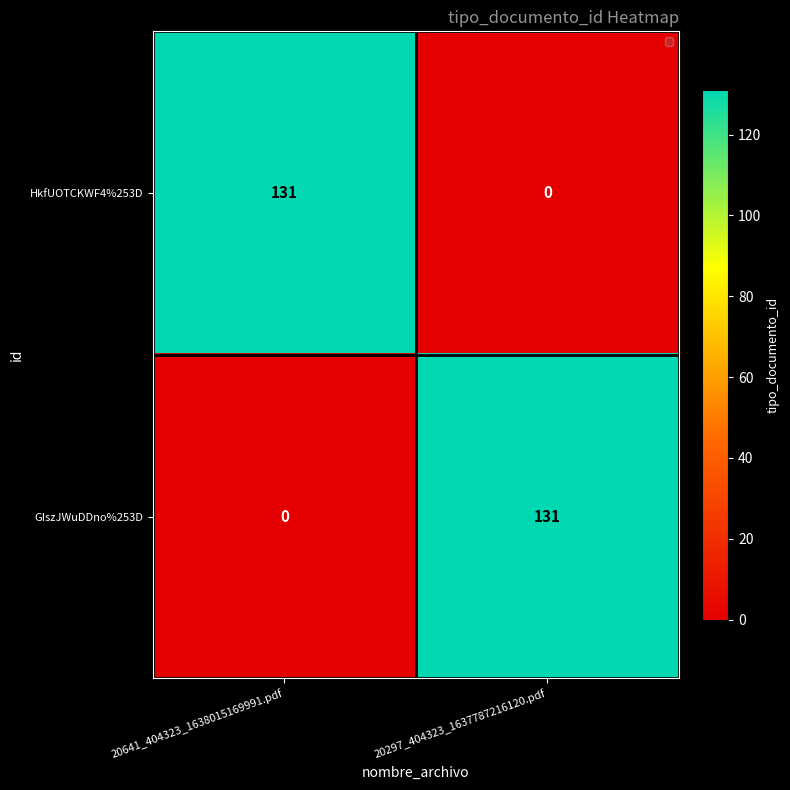

What is the sum of all HkfUOTCKWF4%253D values?

131